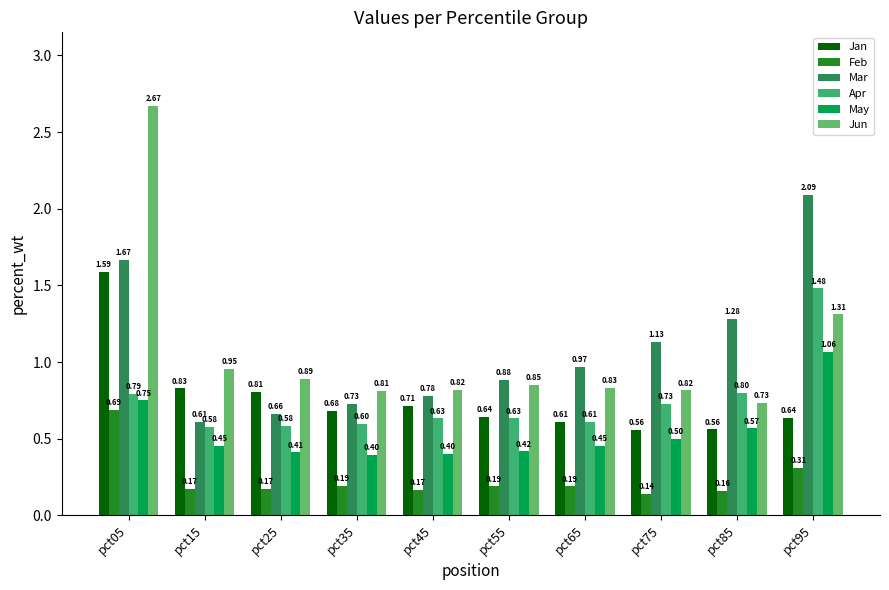

What is the sum of all Apr values?

7.4